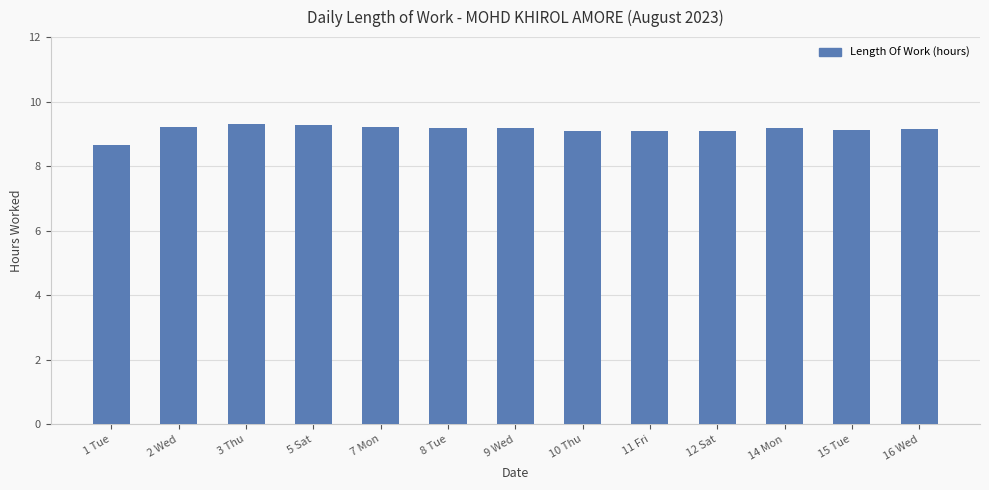

The chart shows a value of 9.2 at 14 Mon. True or false?

True